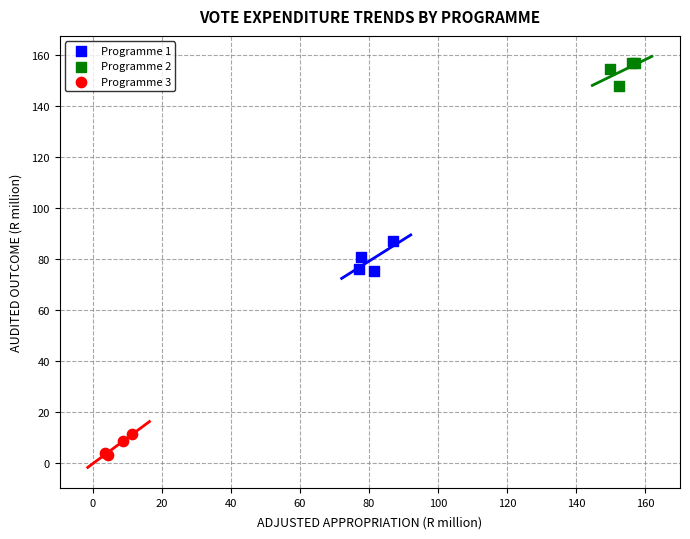

Which series contains the lowest Y value?

Programme 3